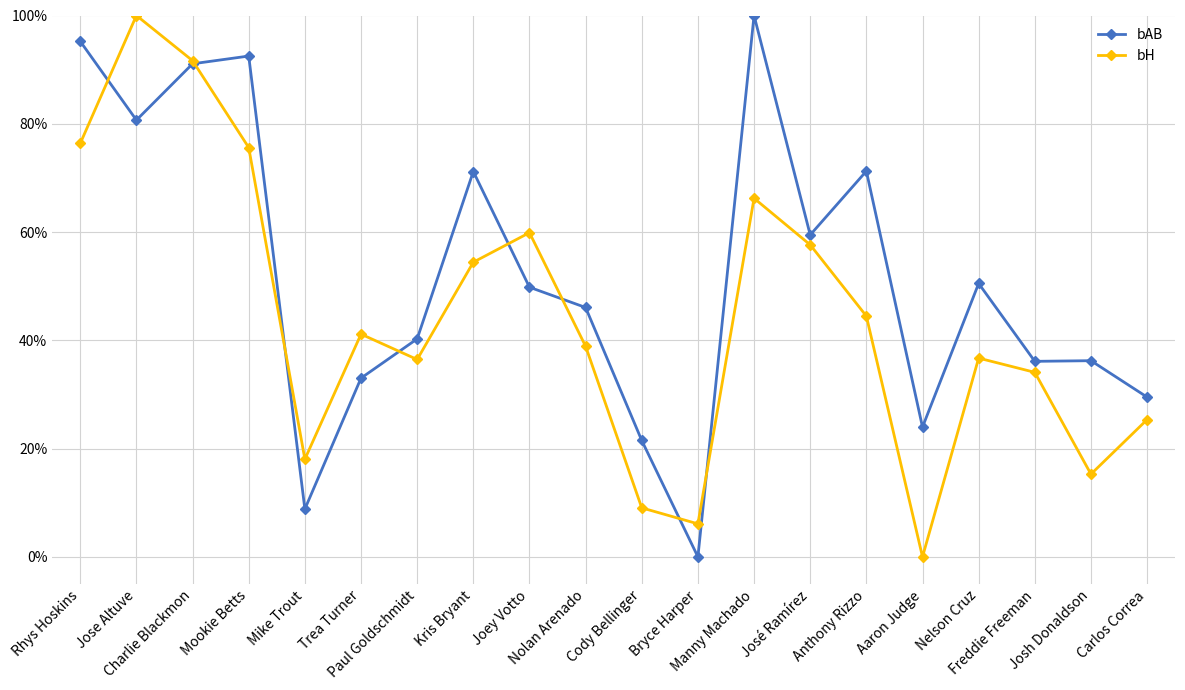

The value of bH at Nelson Cruz is 0.5. True or false?

False